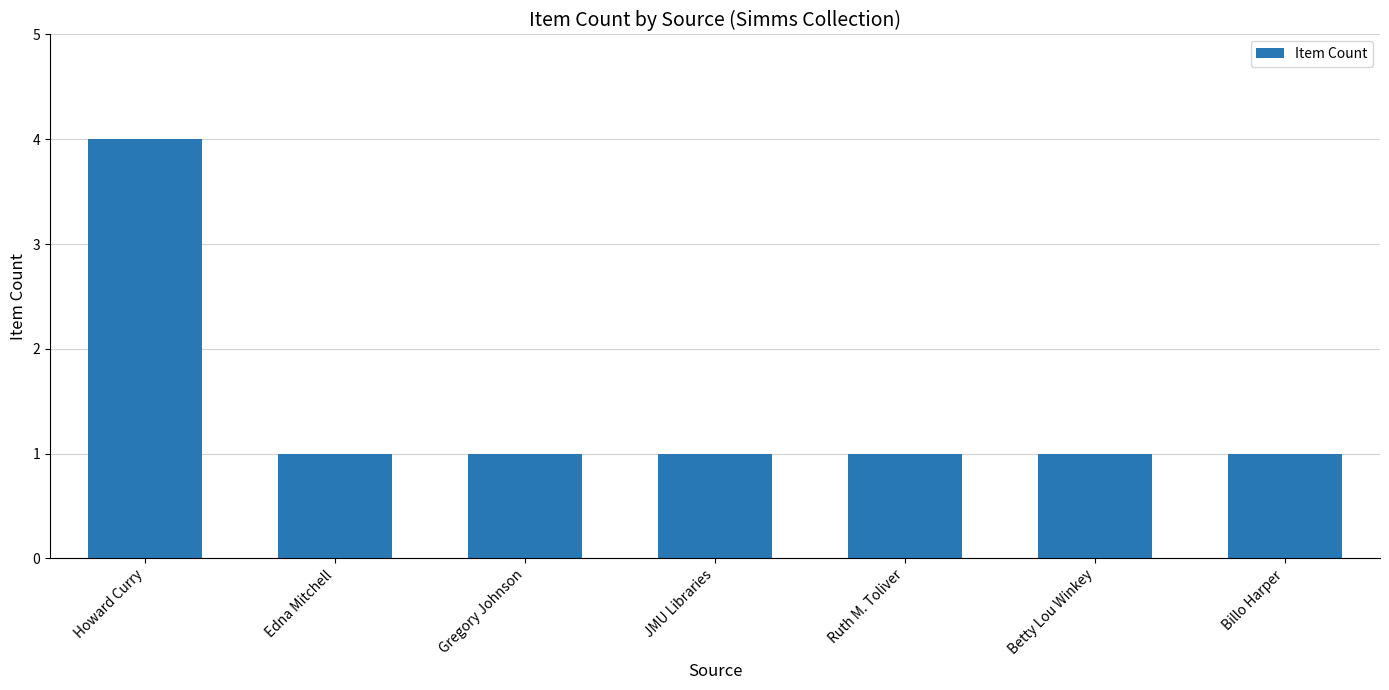

What is the approximate value at JMU Libraries?

1